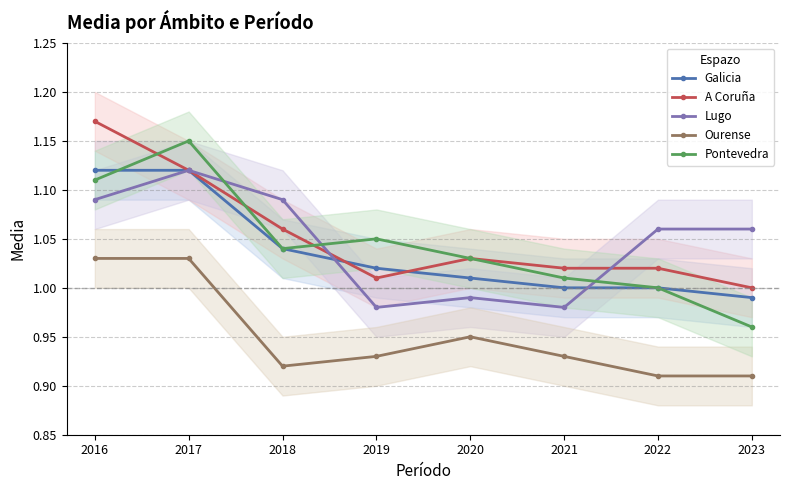

Reading right to left, extract all data points from this chart.

Galicia: 1.0	1.0	1.0	1.0	1.0	1.0	1.1	1.1
A Coruña: 1.0	1.0	1.0	1.0	1.0	1.1	1.1	1.2
Lugo: 1.1	1.1	1.0	1.0	1.0	1.1	1.1	1.1
Ourense: 0.9	0.9	0.9	0.9	0.9	0.9	1.0	1.0
Pontevedra: 1.0	1.0	1.0	1.0	1.1	1.0	1.1	1.1